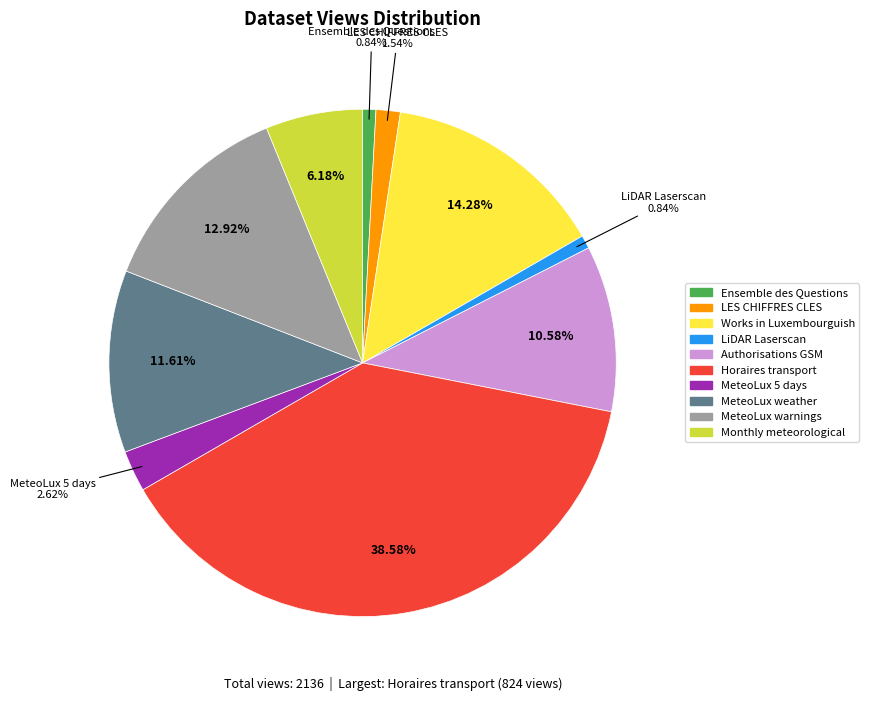

How many slices are in this pie chart?

10